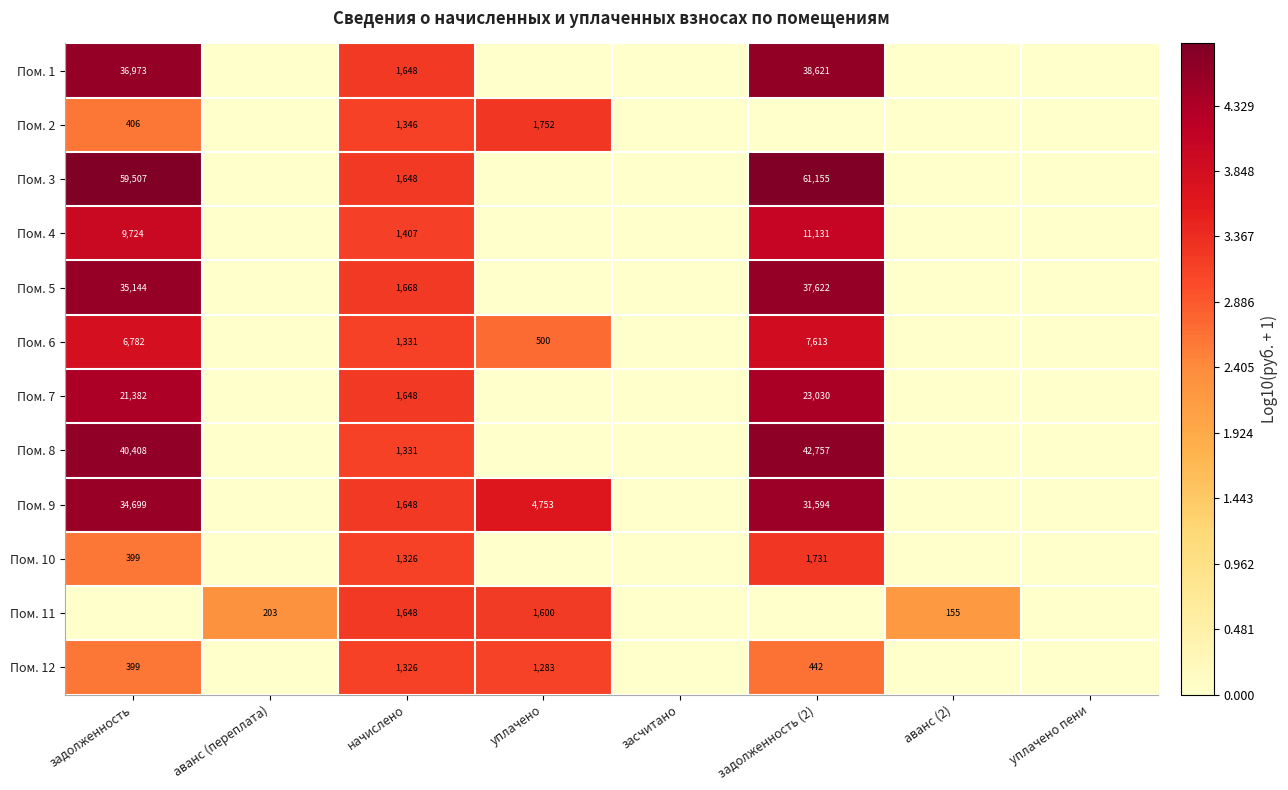

Is it true that Пом. 5 equals 391 at начислено?

False